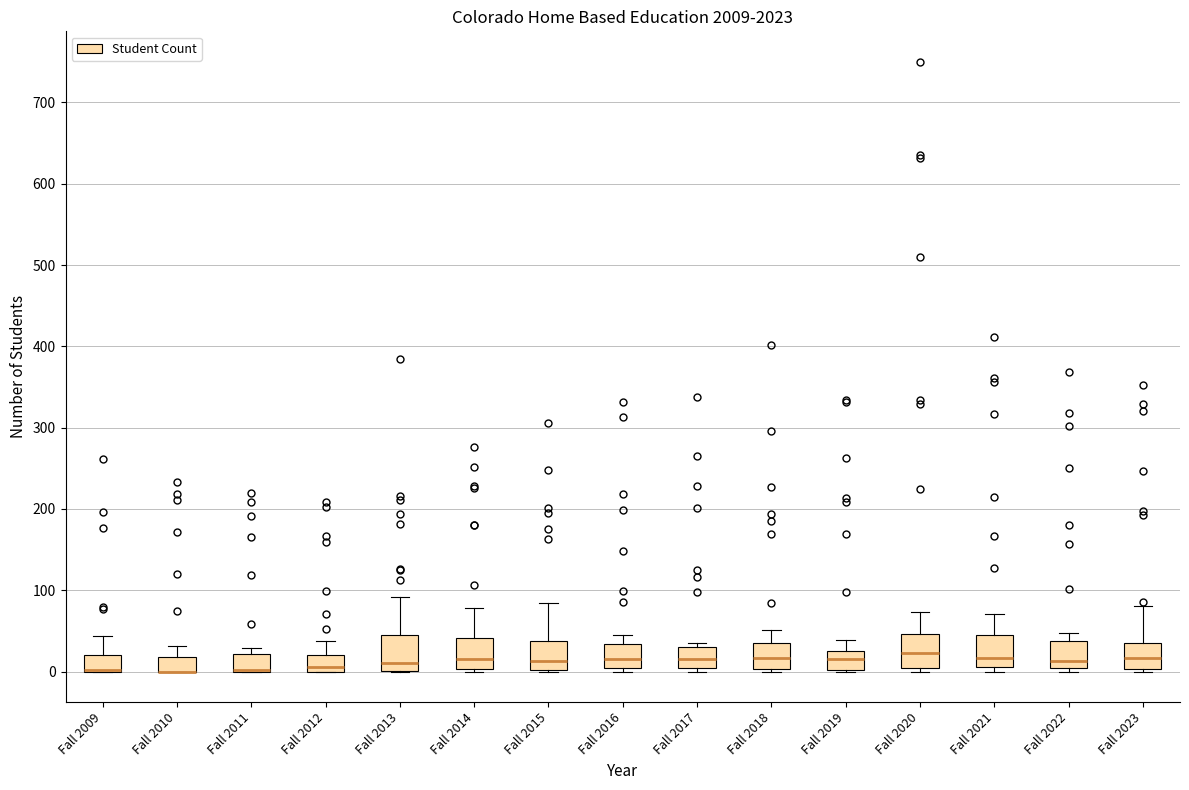

Reading left to right, transcribe this box plot: for each box, give where its median line is, the range the box spans, and where its two whiskers end, as read against the y-axis. The values are not printed on the chart, so give them approximately, as read against the axis.

Fall 2009: median 0 (drawn on the box's lower edge), box 0 to 20, whiskers 0 to 40
Fall 2010: median 0 (drawn on the box's lower edge), box 0 to 20, whiskers 0 to 30
Fall 2011: median 0 (drawn on the box's lower edge), box 0 to 20, whiskers 0 to 30
Fall 2012: median 10, box 0 to 20, whiskers 0 to 40
Fall 2013: median 10, box 0 to 50, whiskers 0 to 90
Fall 2014: median 20, box 0 to 40, whiskers 0 to 80
Fall 2015: median 10, box 0 to 40, whiskers 0 to 80
Fall 2016: median 20, box 0 to 30, whiskers 0 (just below the box's lower edge) to 50
Fall 2017: median 20, box 0 to 30, whiskers 0 (just below the box's lower edge) to 40
Fall 2018: median 20, box 0 to 40, whiskers 0 (just below the box's lower edge) to 50
Fall 2019: median 20, box 0 to 30, whiskers 0 to 40
Fall 2020: median 20, box 0 to 50, whiskers 0 (just below the box's lower edge) to 70
Fall 2021: median 20, box 10 to 50, whiskers 0 to 70
Fall 2022: median 10, box 0 to 40, whiskers 0 (just below the box's lower edge) to 50
Fall 2023: median 20, box 0 to 30, whiskers 0 (just below the box's lower edge) to 80